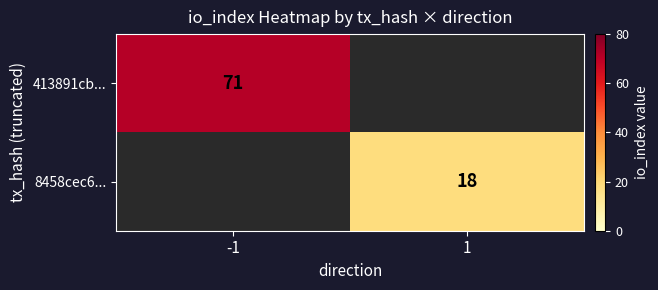

Is it true that 8458cec6... equals 18 at 1?

True